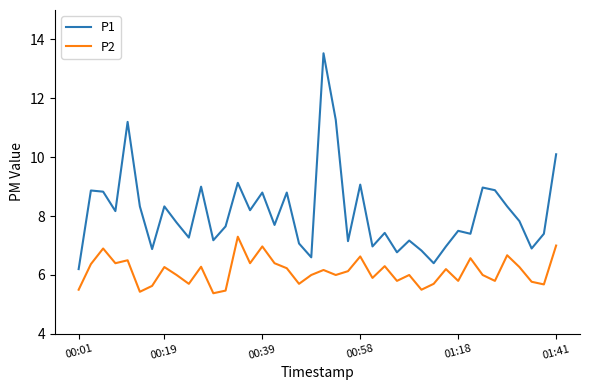

True or false: P2 and P1 cross at least once.

False